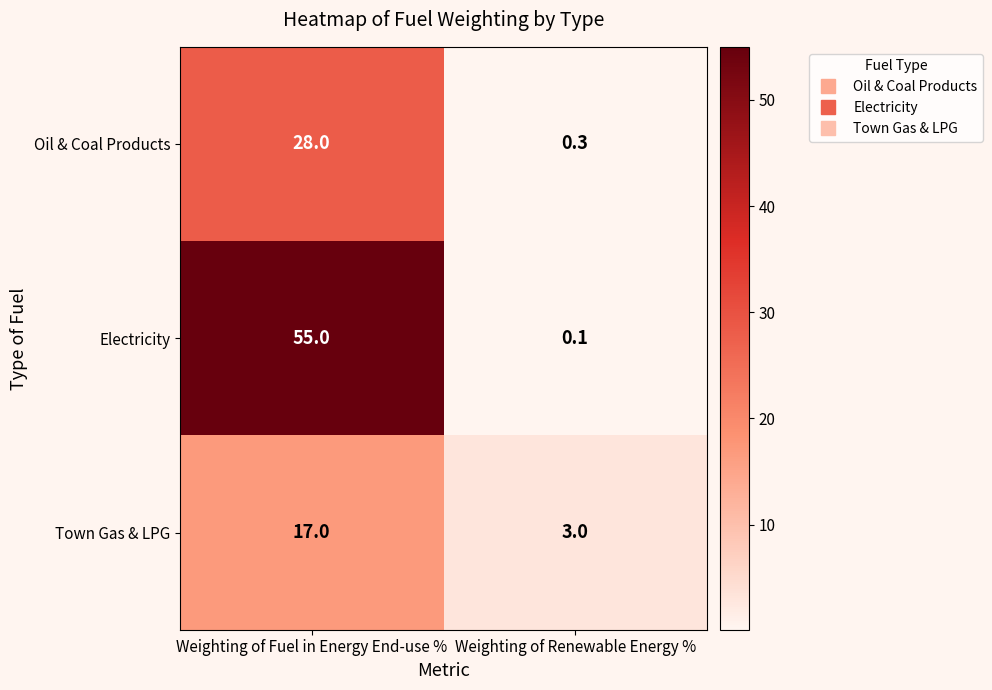

What is the minimum value shown in the chart?

0.1